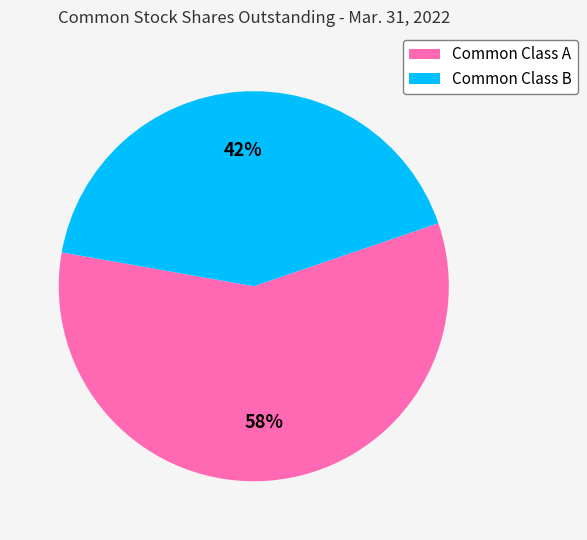

To the nearest percent, what is the difference between the largest and smallest slice percentages?

16%